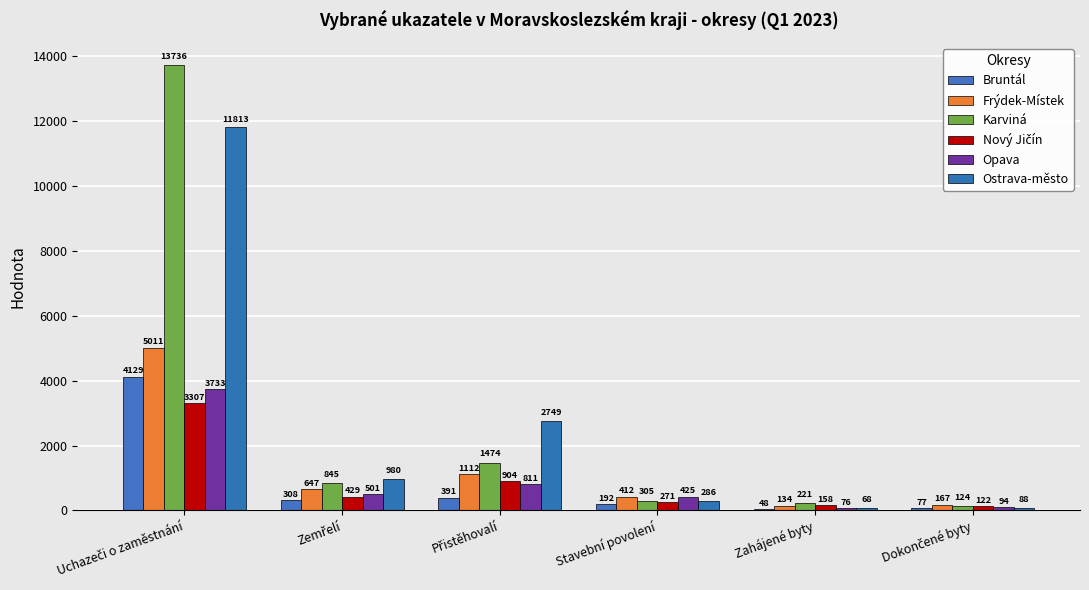

How many bars are there in total?

36